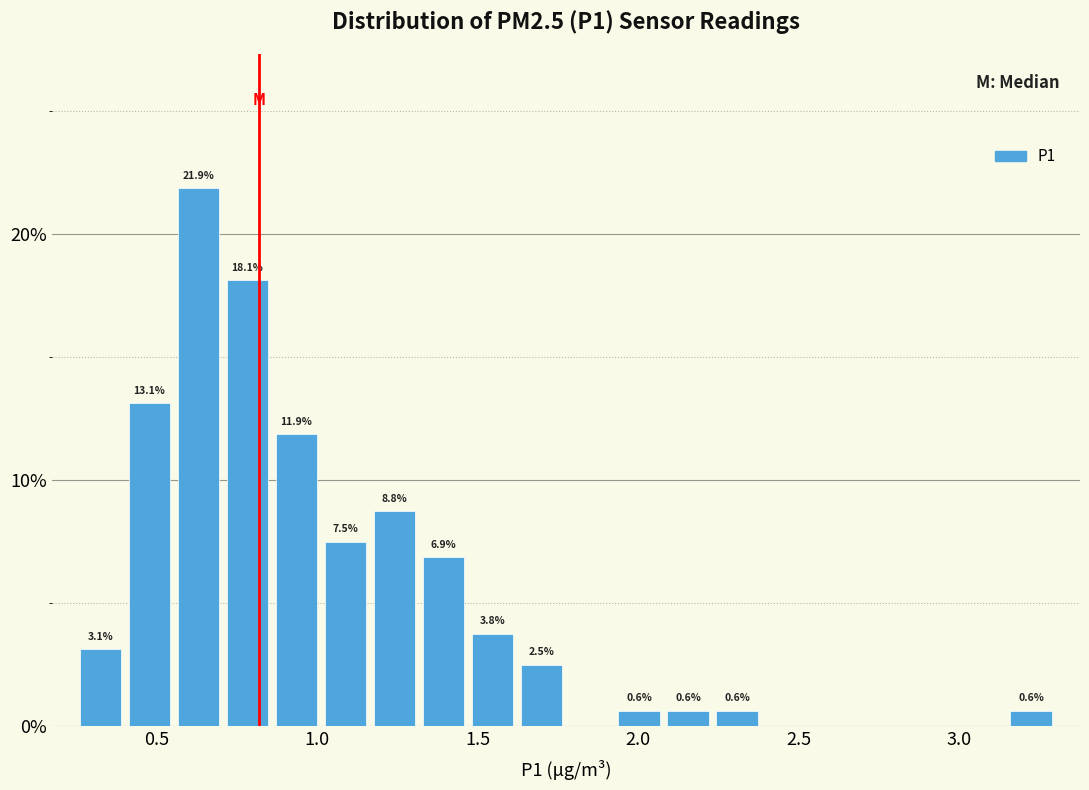

Around what value on the x-axis is the tallest bar? Give the approximate position of its centre, as read against the axis.

0.65